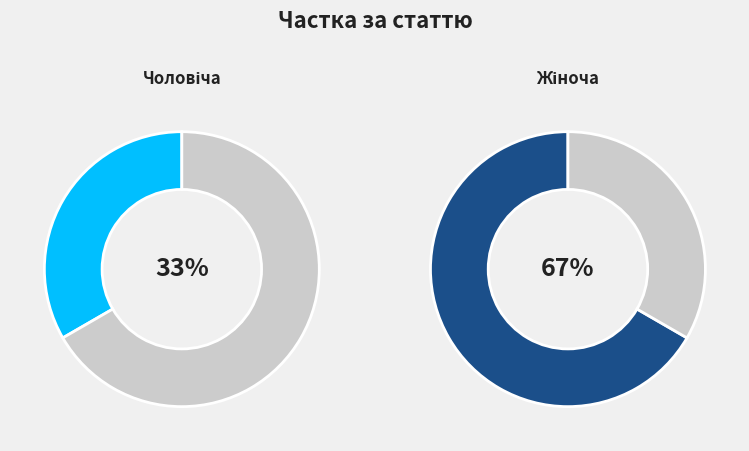

To the nearest percent, what is the combined percentage of Чоловіча and Жіноча?

100%